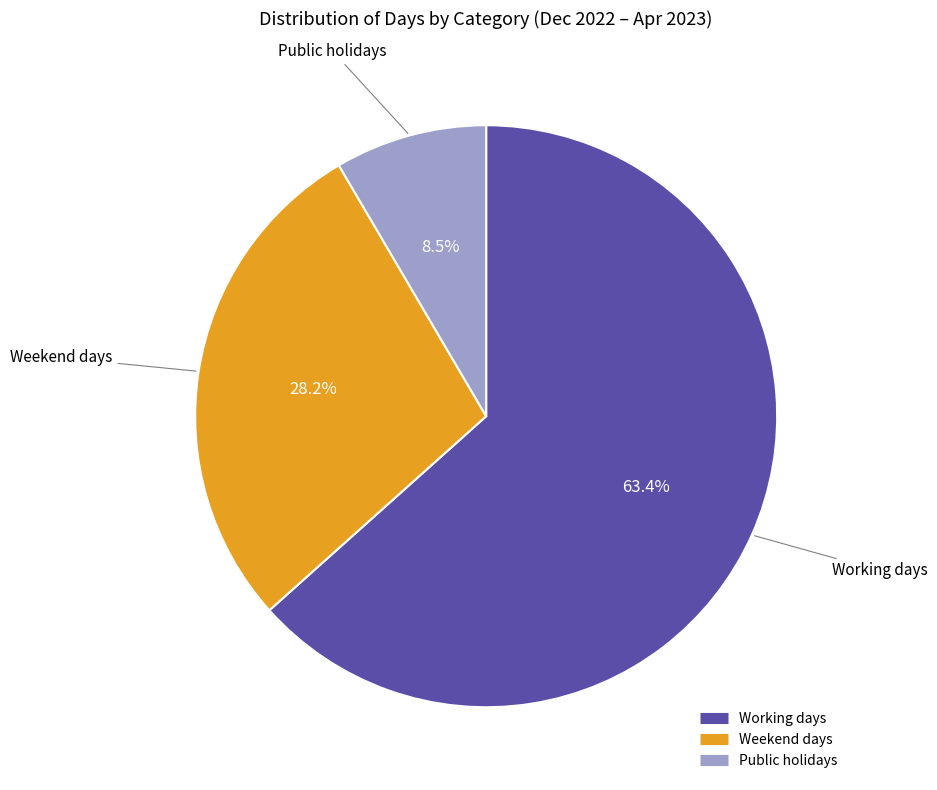

Which slice represents more than half of the pie?

Working days